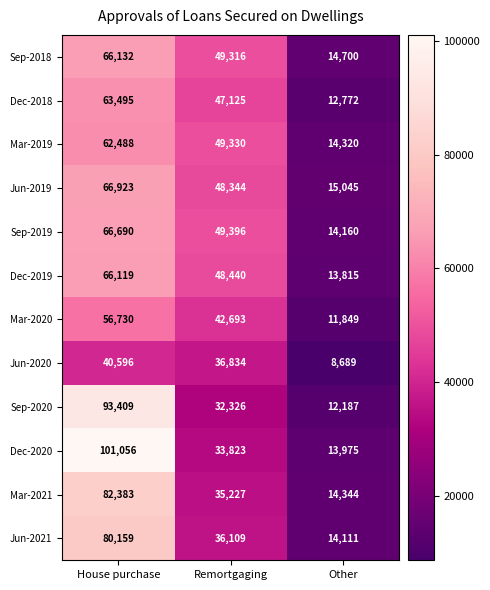

How many categories are shown in the chart?

3